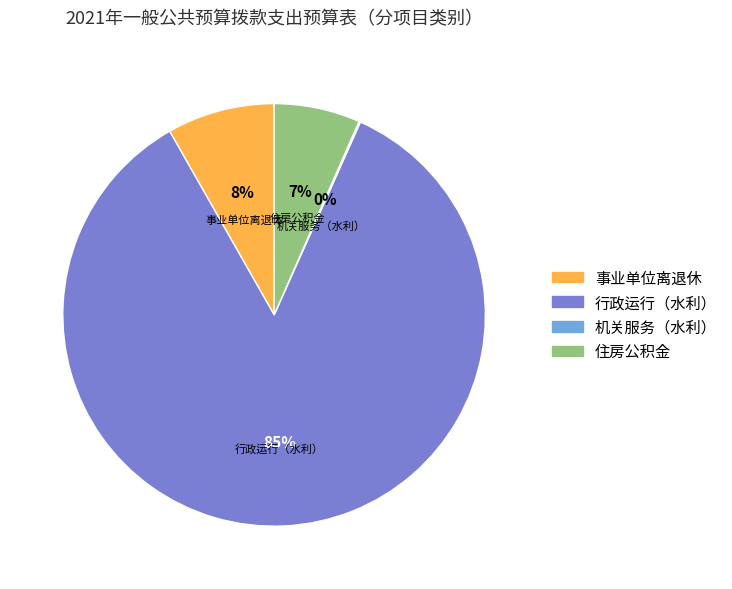

Do 住房公积金 and 事业单位离退休 together represent more than half of the pie?

No